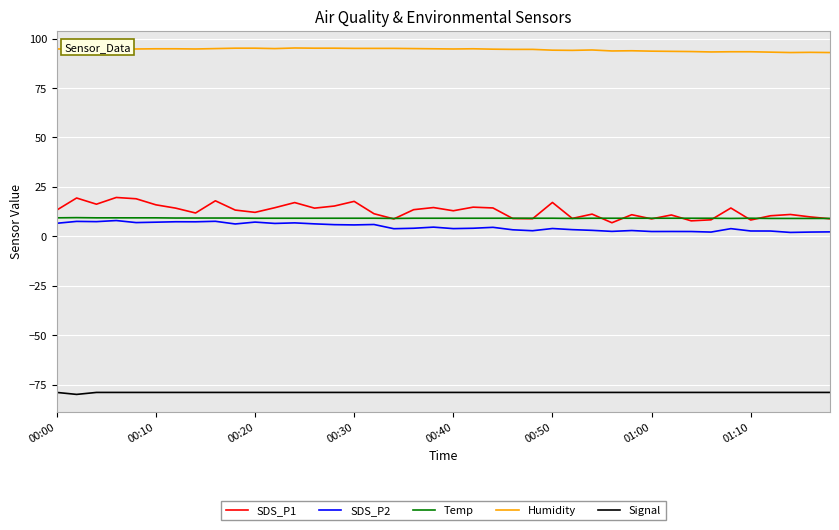

Which series has the largest total across all categories?

Humidity